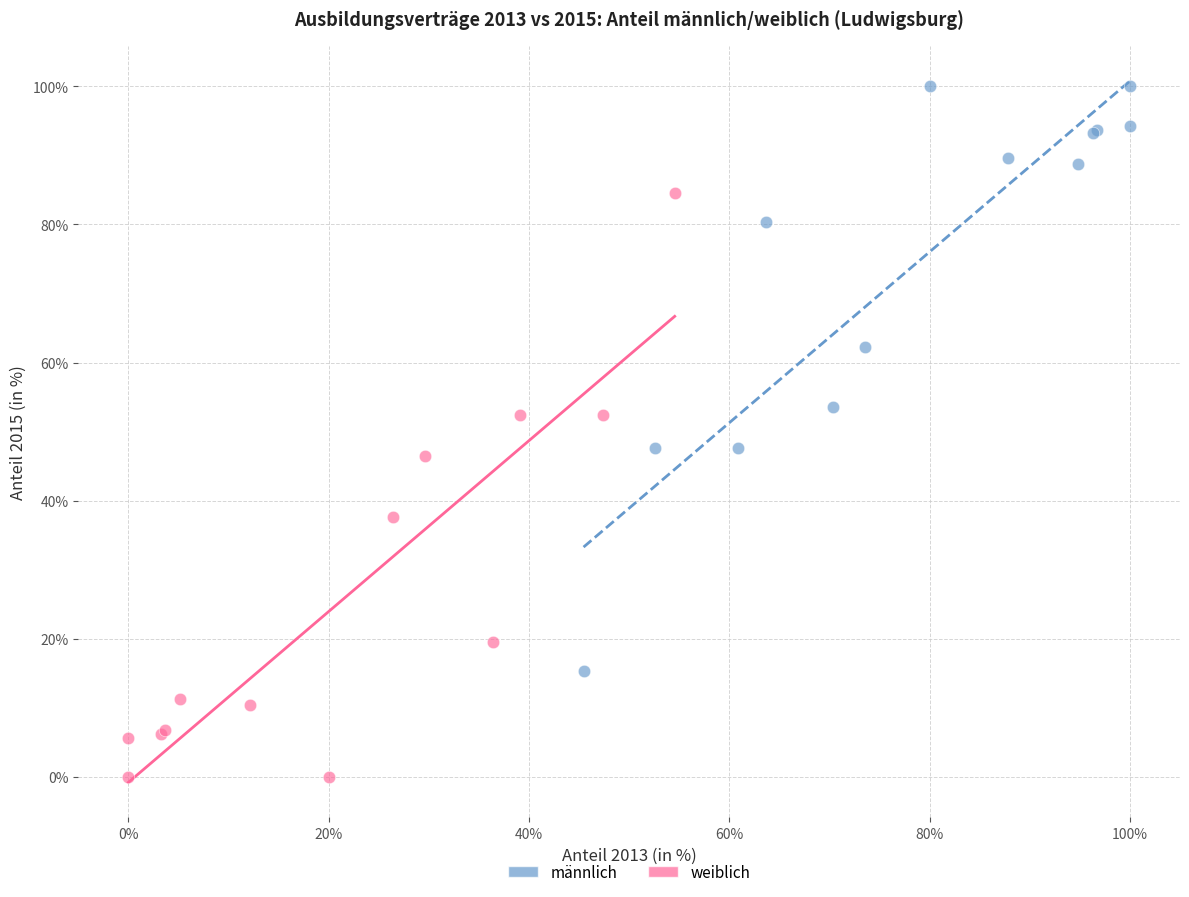

Which series reaches the minimum Y coordinate?

weiblich